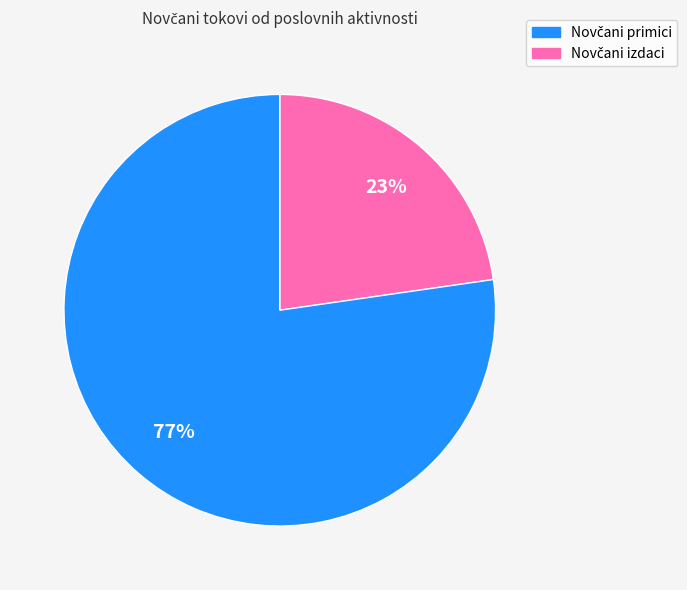

To the nearest percent, what is the average slice percentage?

50%